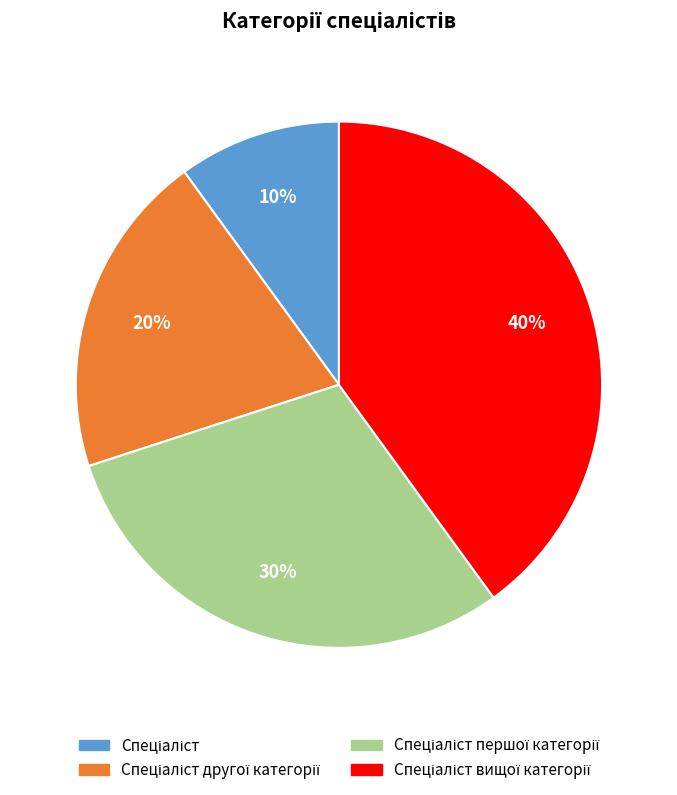

To the nearest percent, what is the average slice percentage?

25%